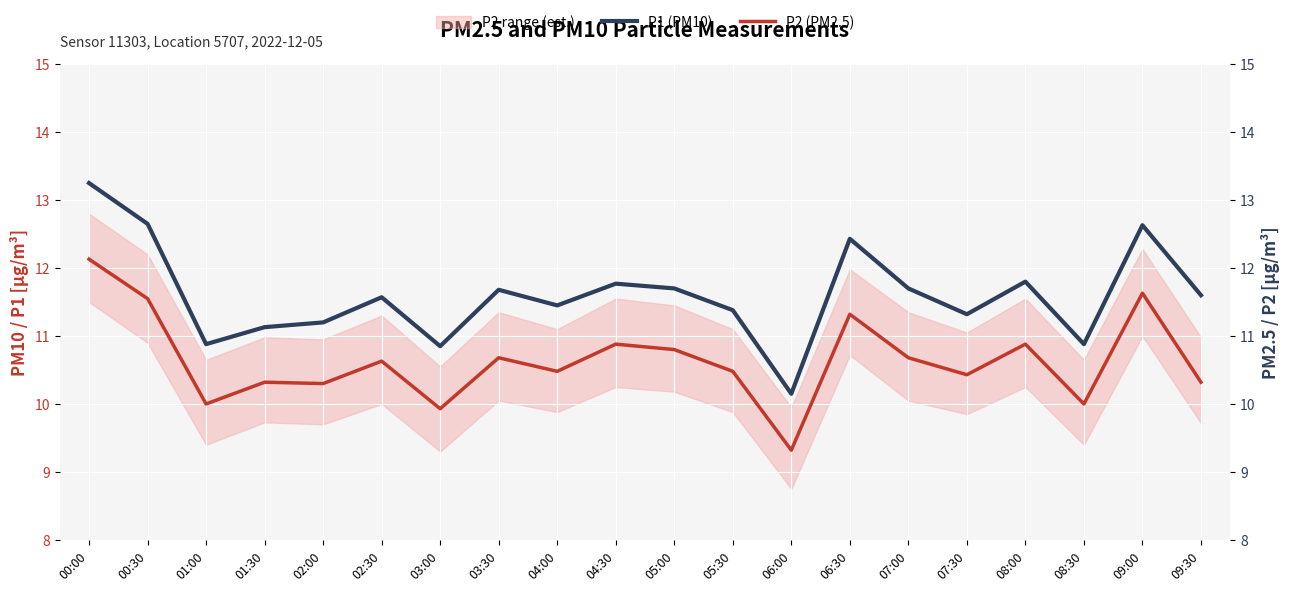

The P1 (PM10) series shows 10.9 at 08:30. True or false?

True